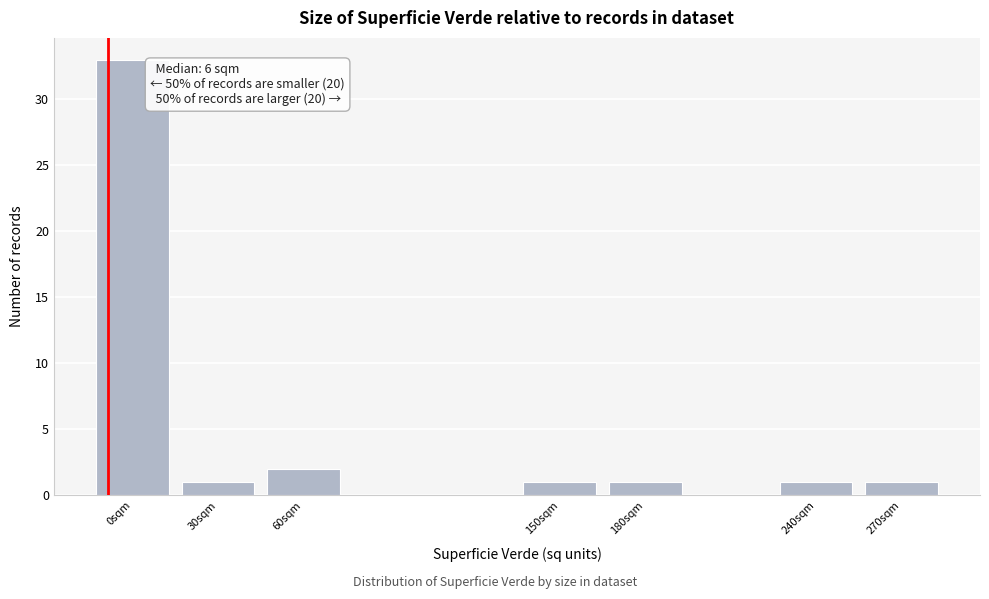

Reading left to right, transcribe all the data shown in this chart.

0sqm=33	30sqm=1	60sqm=2	150sqm=1	180sqm=1	240sqm=1	270sqm=1